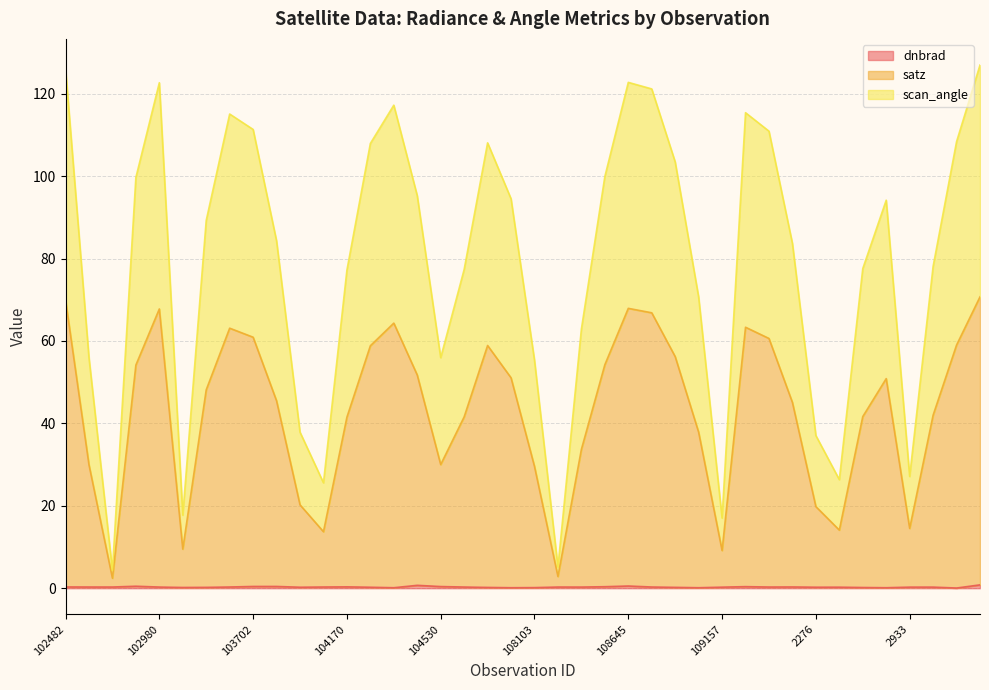

What is the spread (max minus min) of values at 104054?

25.3